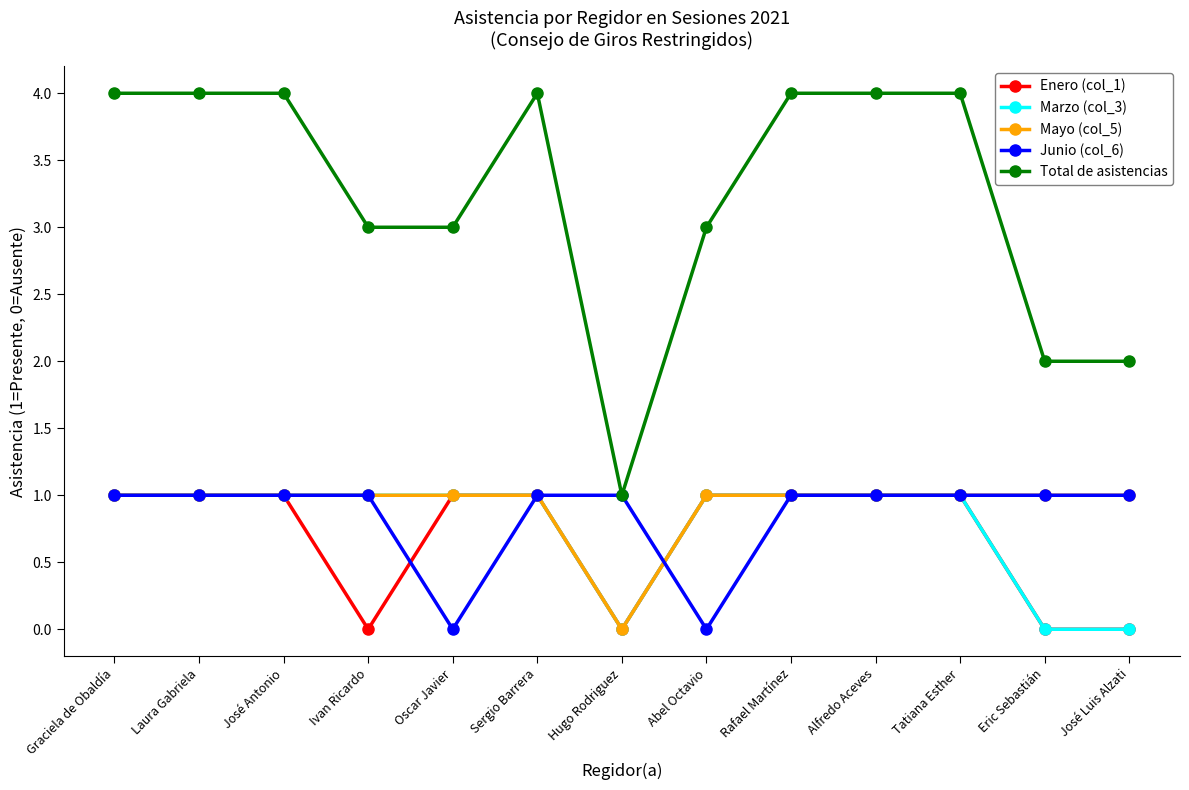

The value of Junio (col_6) at Graciela de Obaldía is 0. True or false?

False